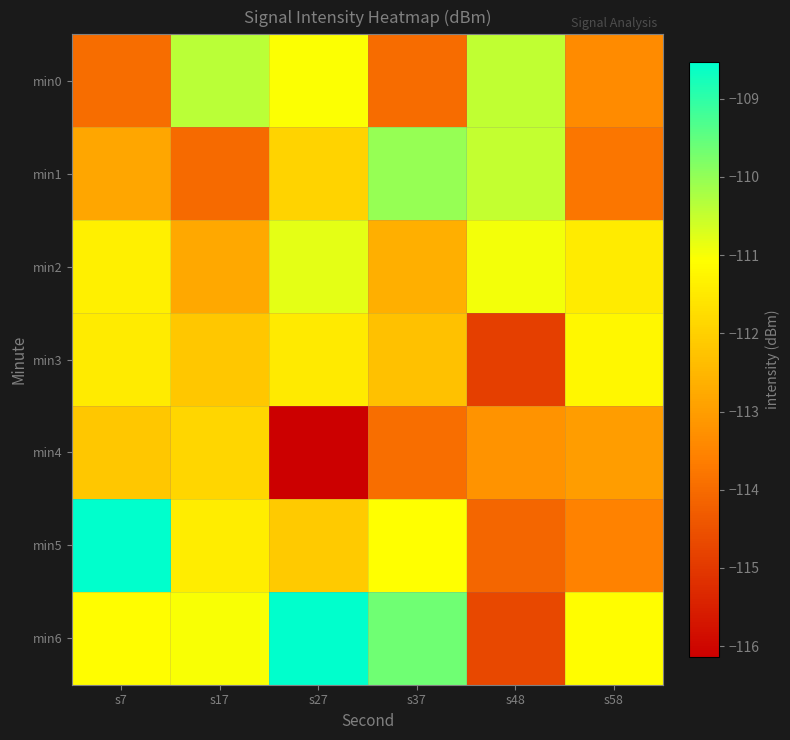

Which has a higher value, s7 or s37?

s7